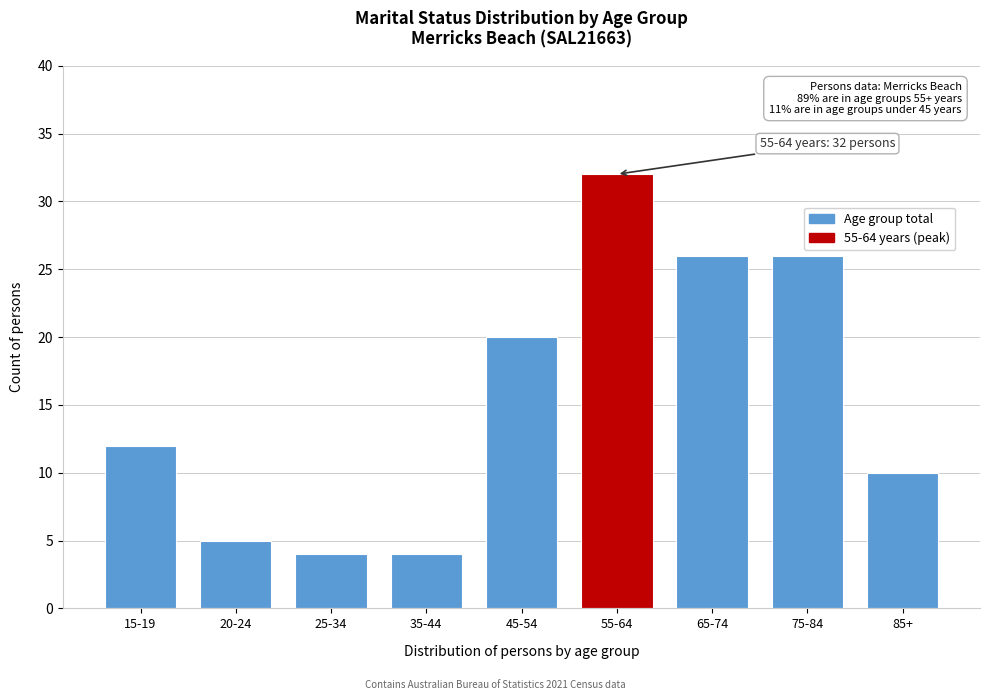

Reading right to left, transcribe all the data shown in this chart.

10	26	26	32	20	4	4	5	12